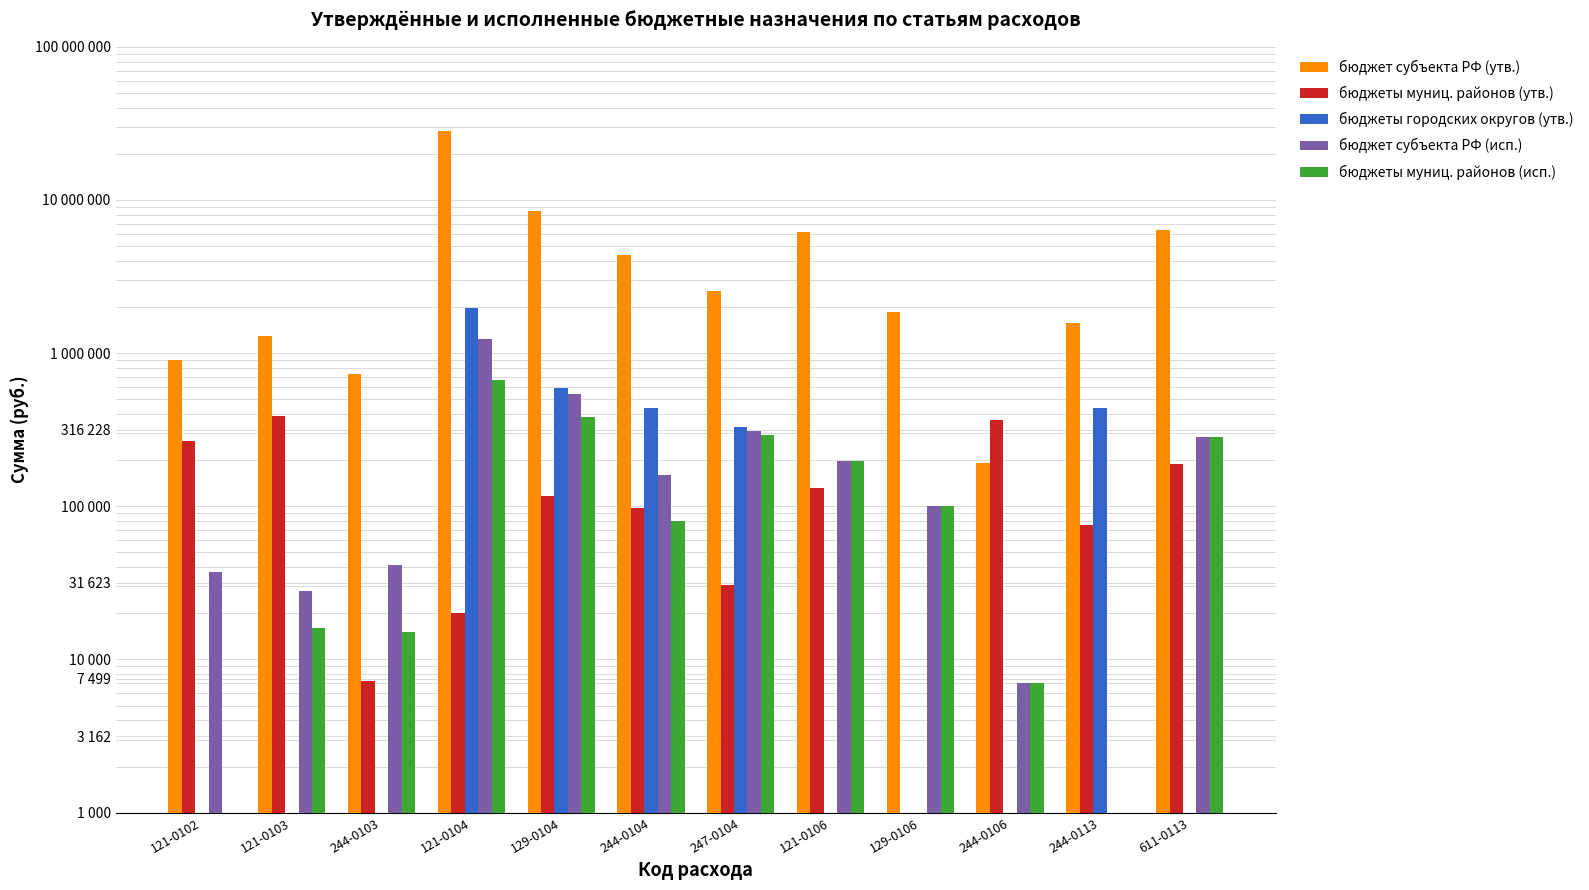

How many bars are there in each group?

5